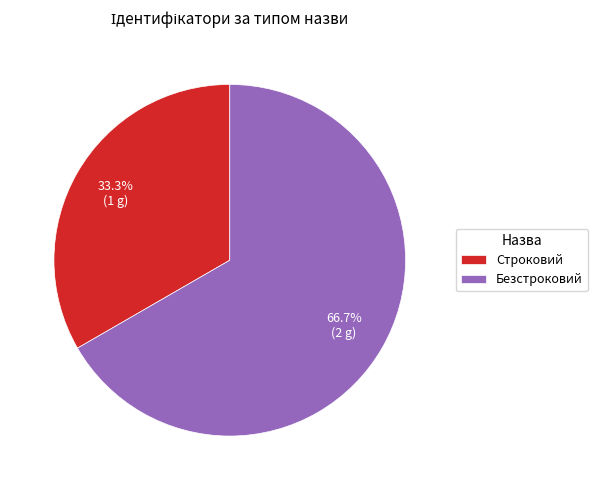

What is the ratio of the value at Безстроковий to the value at Строковий?

2.0